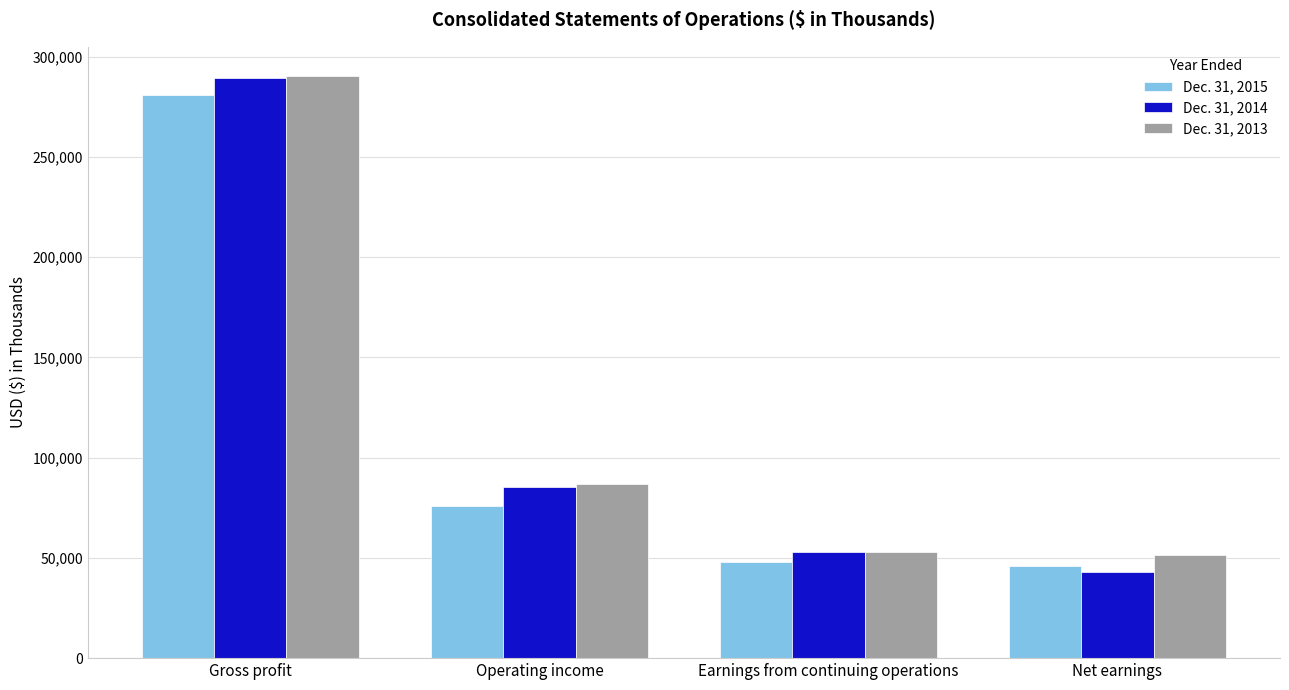

The value of Dec. 31, 2015 at Earnings from continuing operations is 48120. True or false?

True